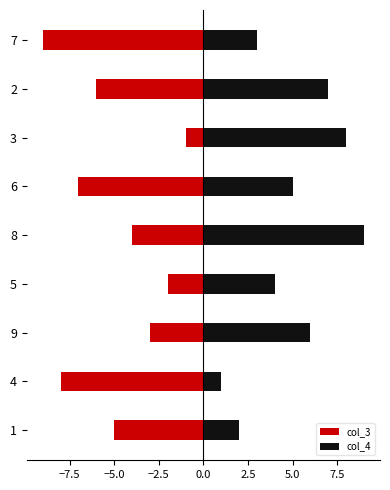

Reading right to left, transcribe all the data shown in this chart.

col_3: -9	-6	-1	-7	-4	-2	-3	-8	-5
col_4: 3	7	8	5	9	4	6	1	2